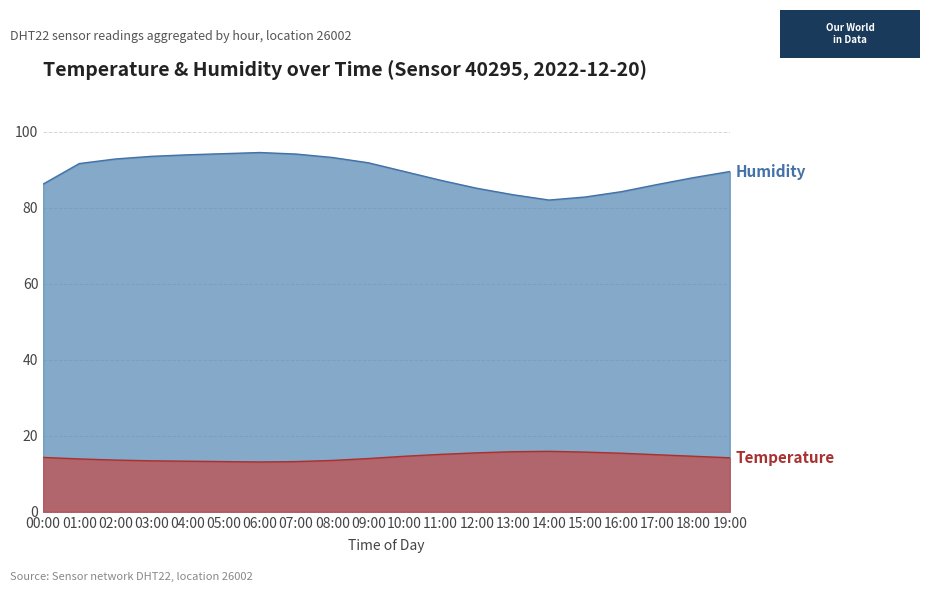

What is the label of the 13th point from the right?

07:00